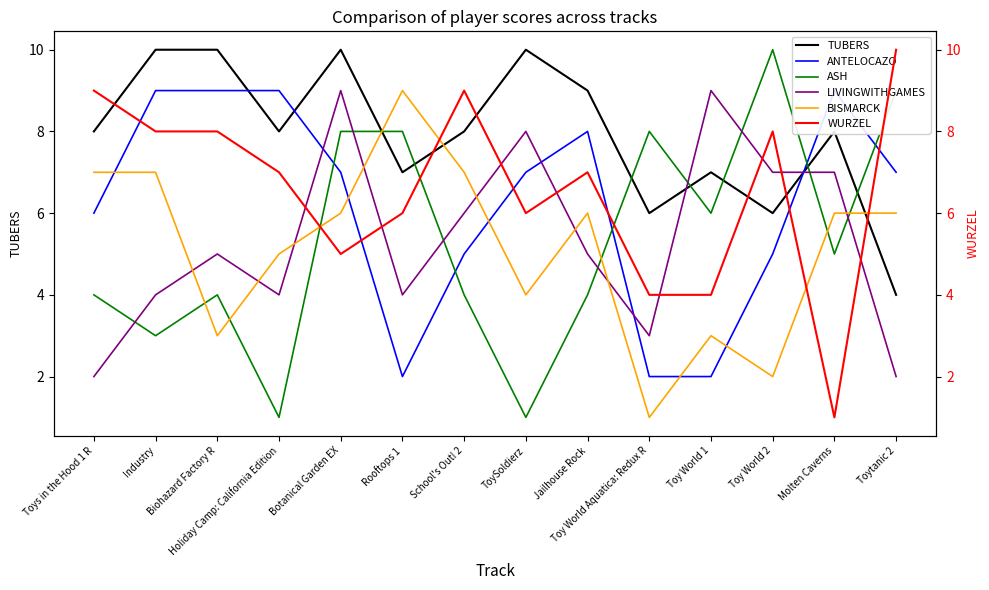

True or false: BISMARCK and ASH cross at least once.

True